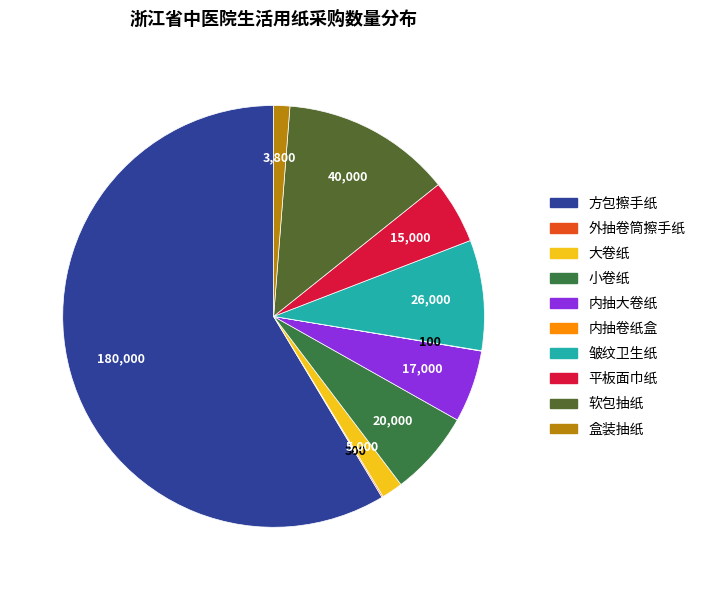

To the nearest percent, what portion does 盒装抽纸 represent?

1%